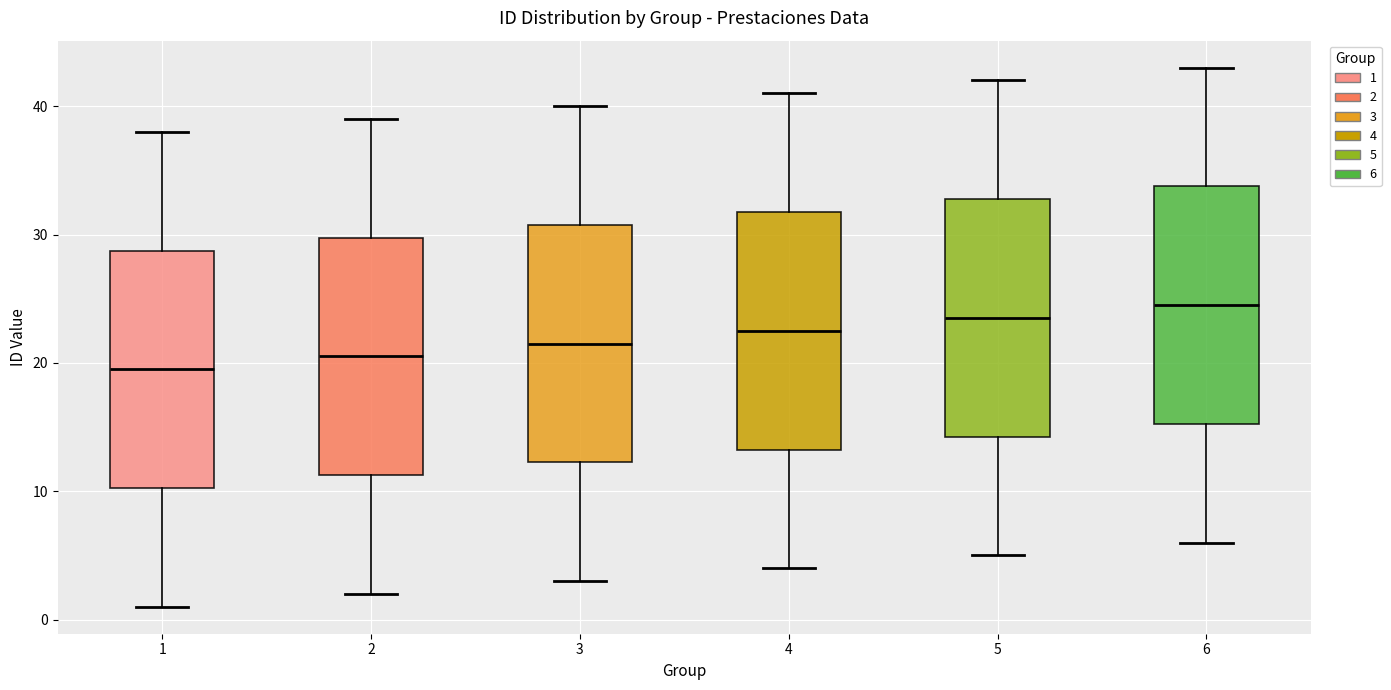

Where does the lower whisker of the box at x = 5 end on the y-axis? The values are not printed on the chart, so give them approximately, as read against the axis.

5